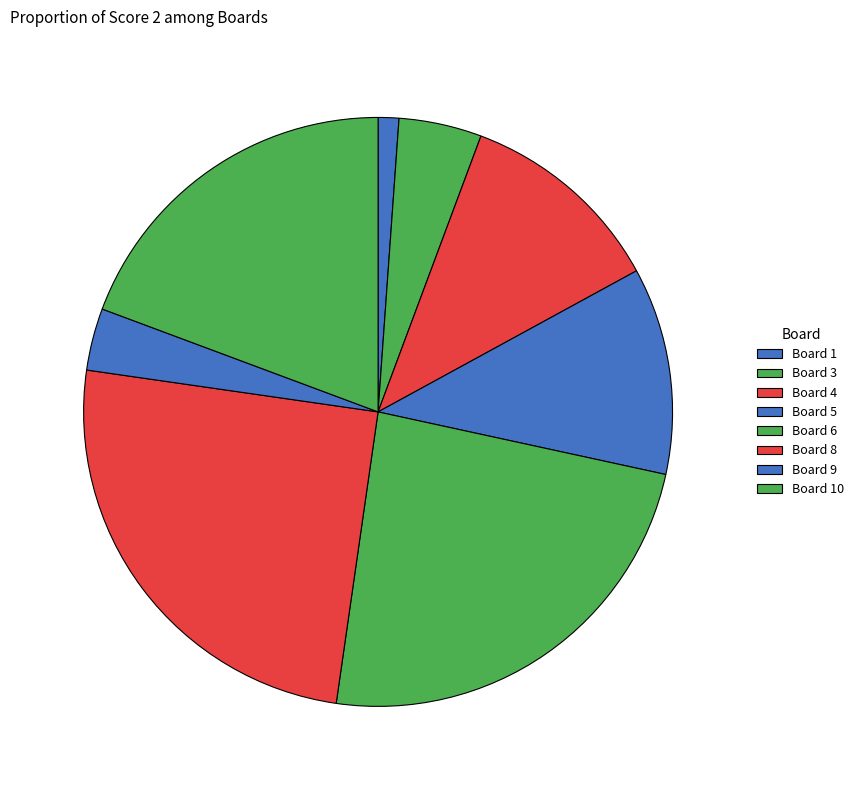

Does any single category account for the majority?

No